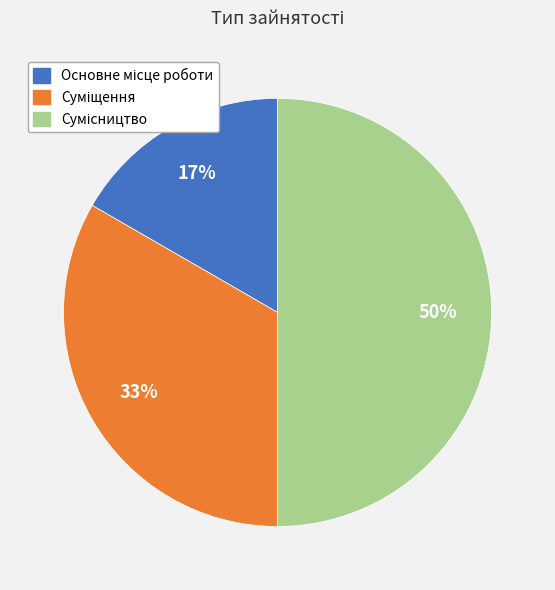

To the nearest percent, what is the average slice percentage?

33%